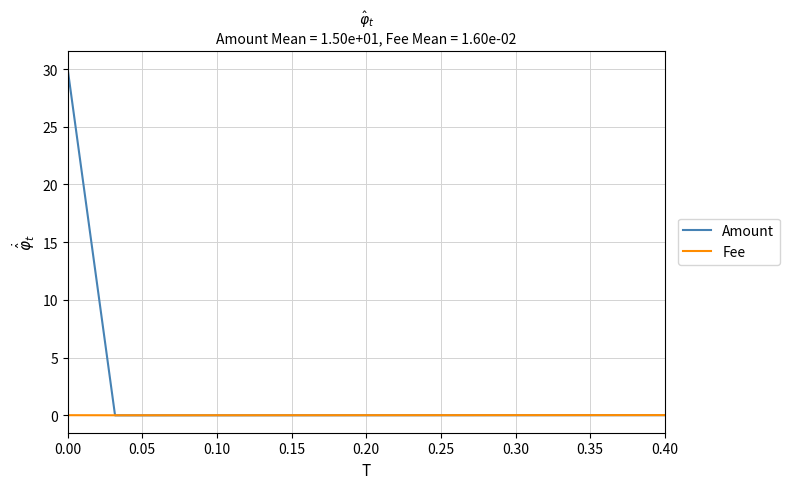

True or false: Fee has more than 1 points higher than both neighbors.

False